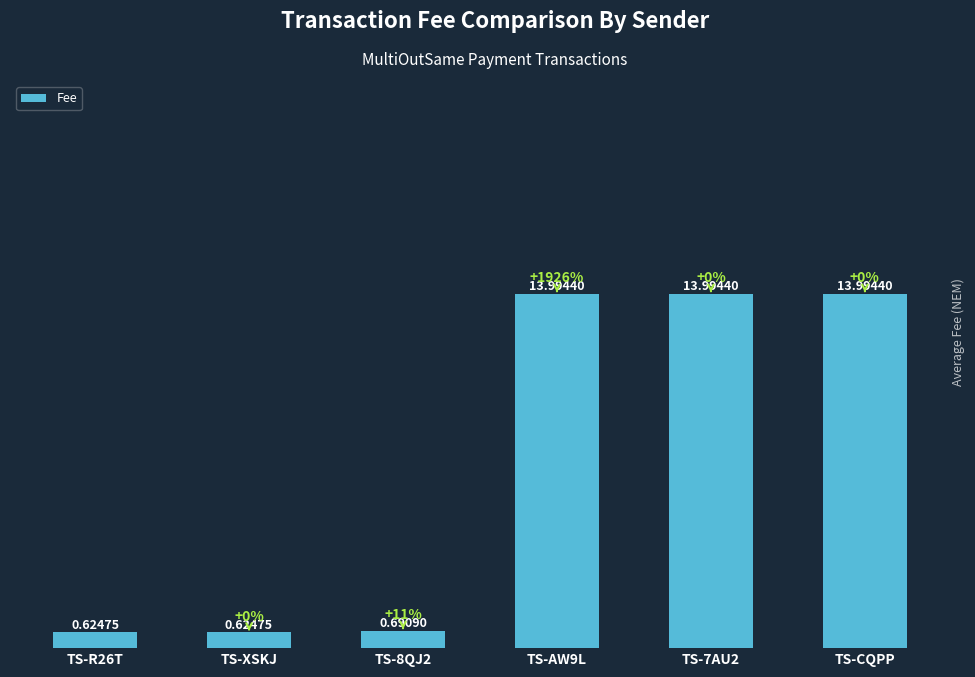

What is the label of the 4th bar from the right?

TS-8QJ2